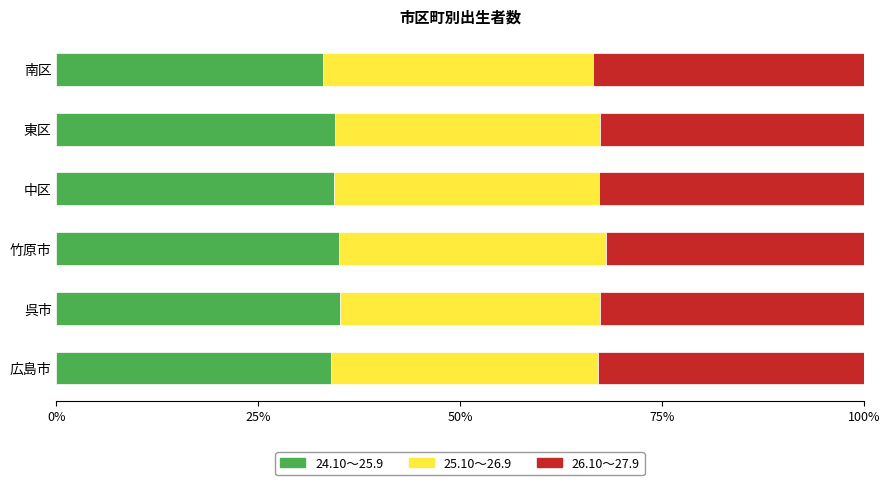

What is the total value across all series at 呉市?

100.0